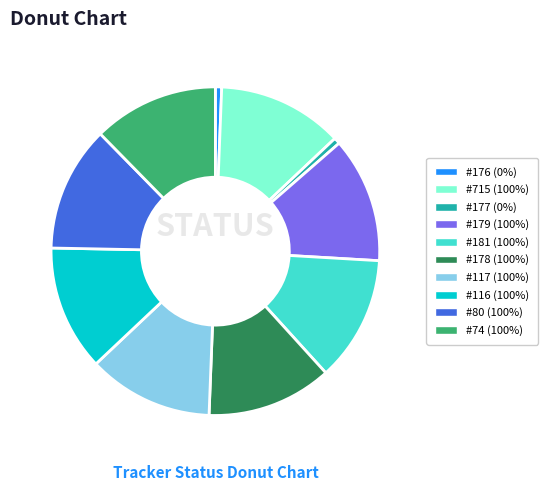

Combined, do #181 (100%) and #177 (0%) account for over 50%?

No